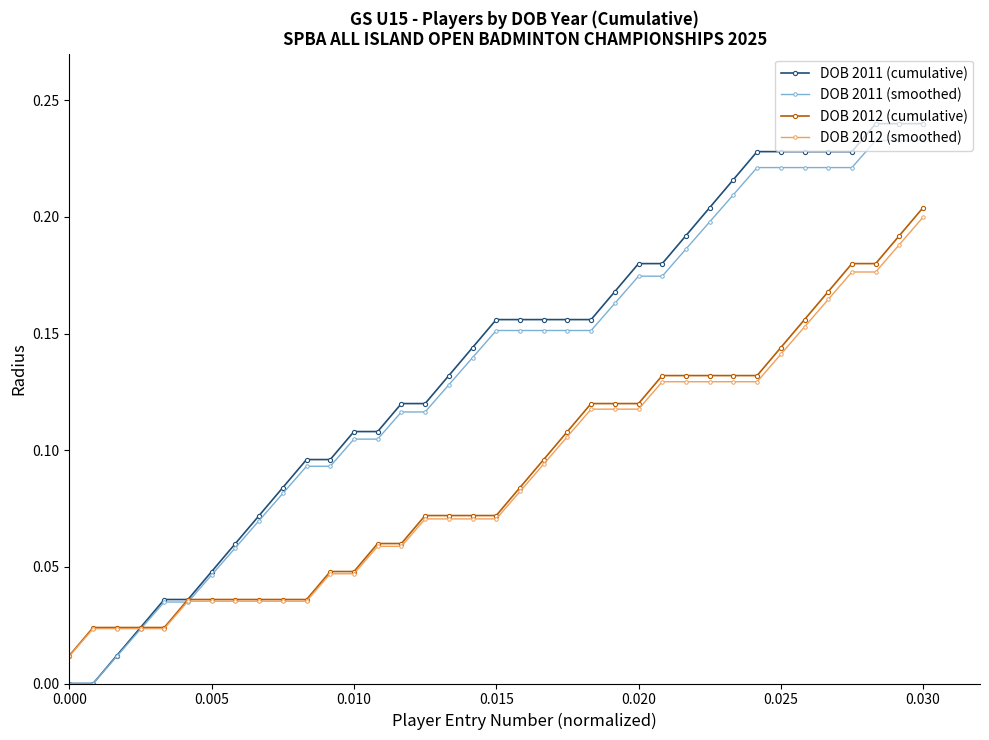

Which series has the largest range (max minus min)?

DOB 2011 (cumulative)